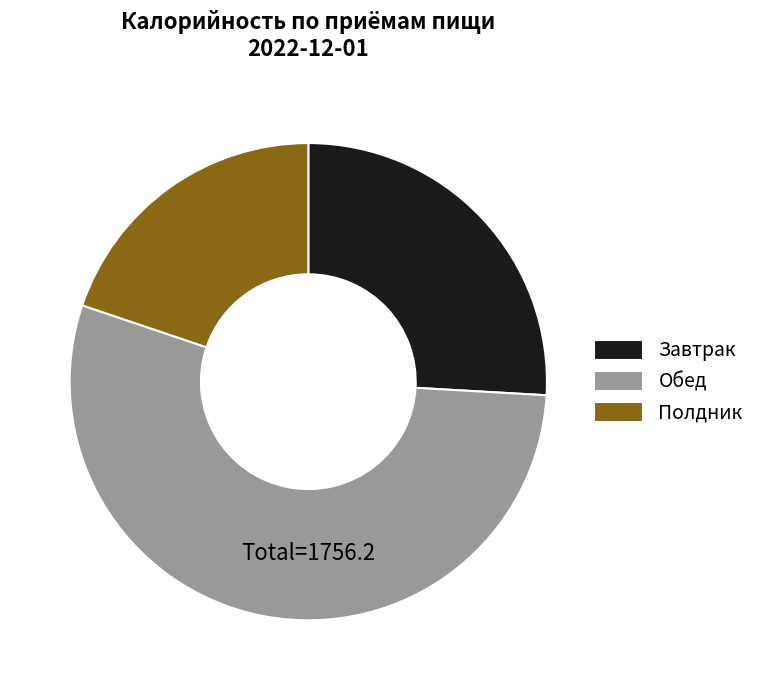

Is the sum of Завтрак and Полдник greater than half?

No